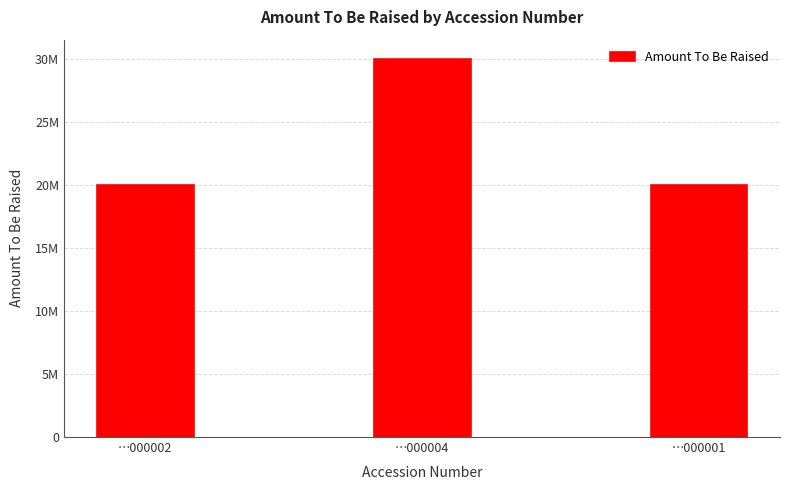

Are the bars horizontal?

No